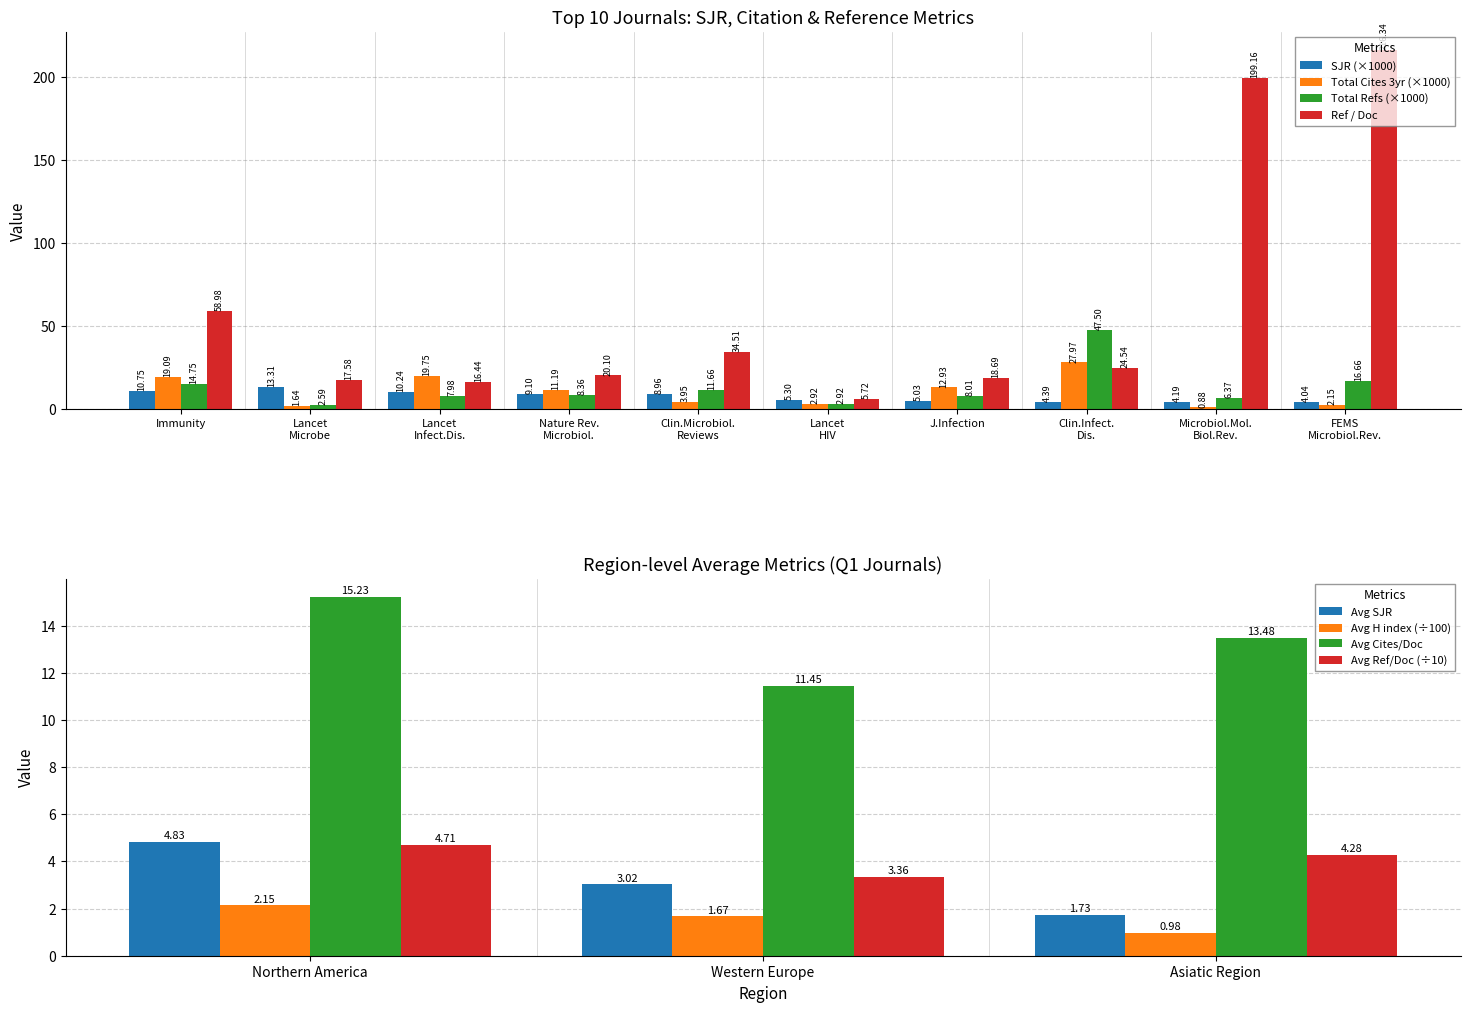

What is the difference between the maximum and minimum values in the Avg Ref/Doc (÷10) series?

1.4